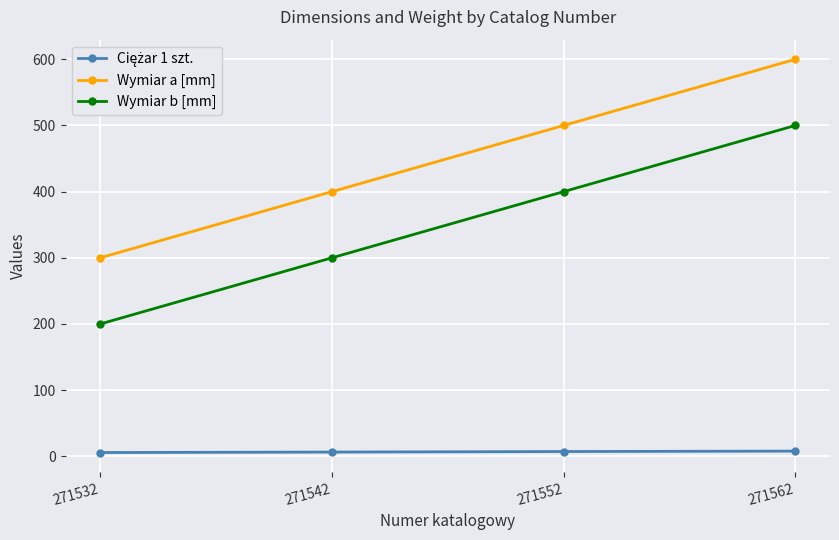

At how many categories does at least one series exceed 359?

3